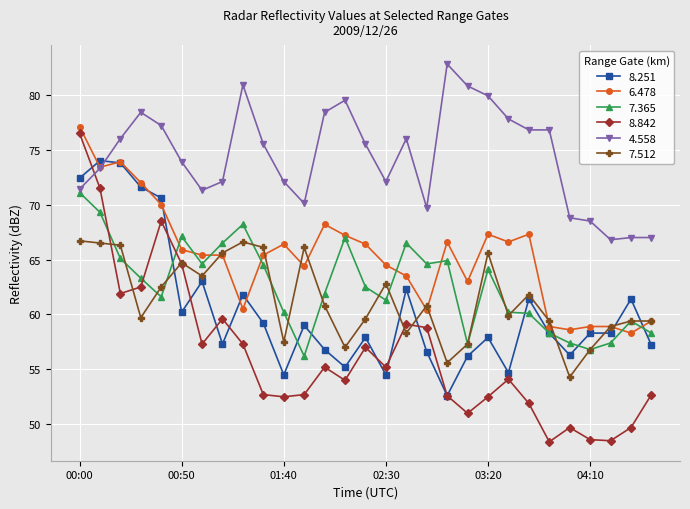

Which series has the largest total across all categories?

4.558